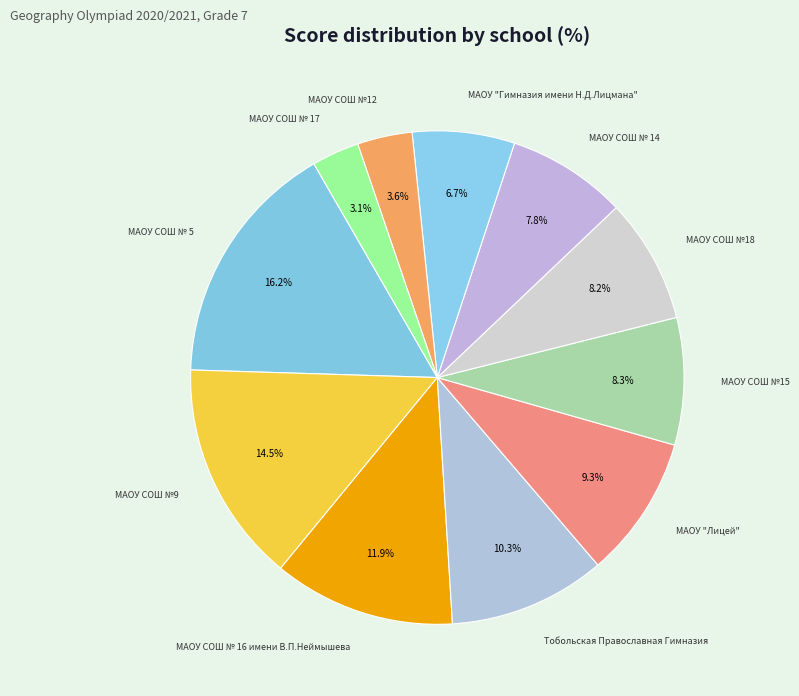

Which category has the biggest portion of the pie?

МАОУ СОШ № 5